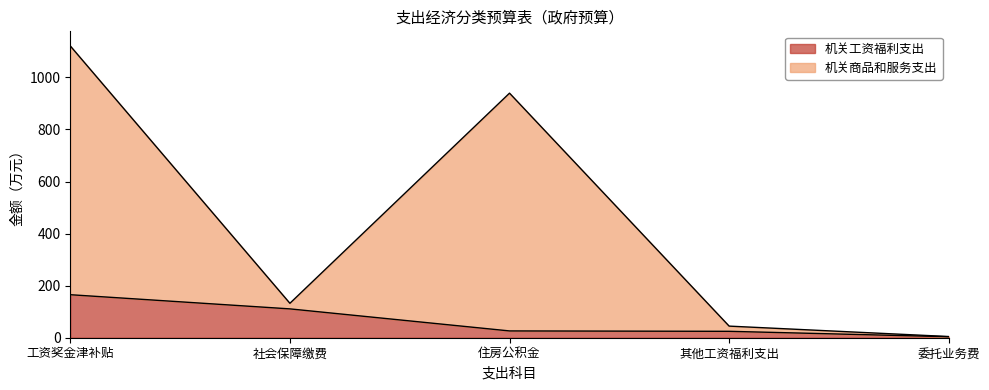

How many data points in 机关工资福利支出 are less than 26?

2